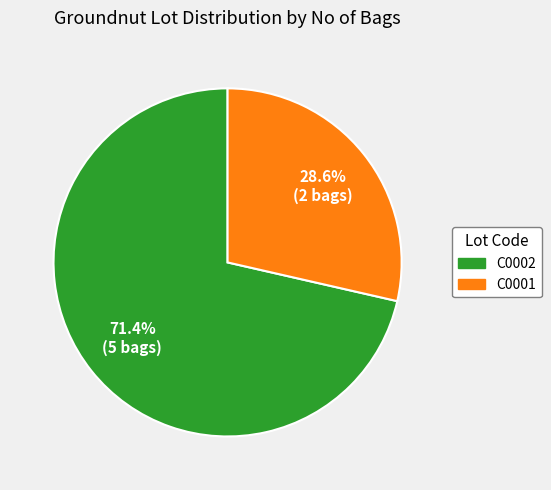

To the nearest percent, what percentage of the pie is C0001?

29%